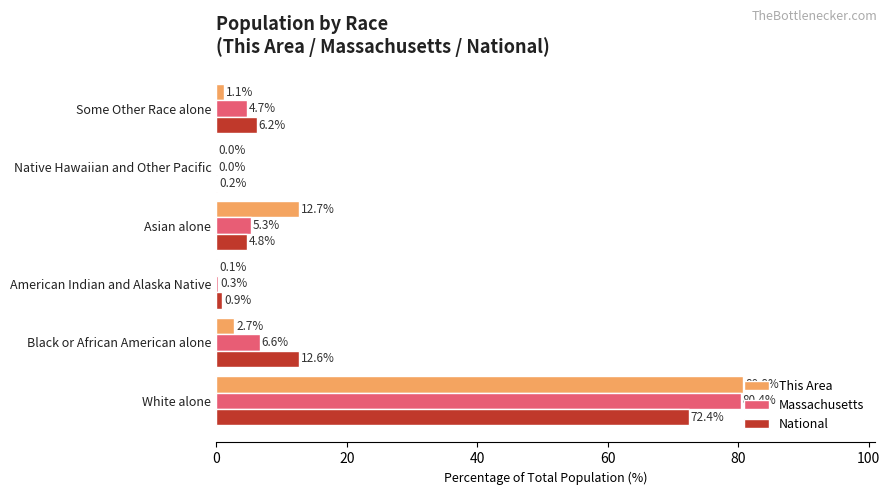

What is the sum of all National values?

97.1